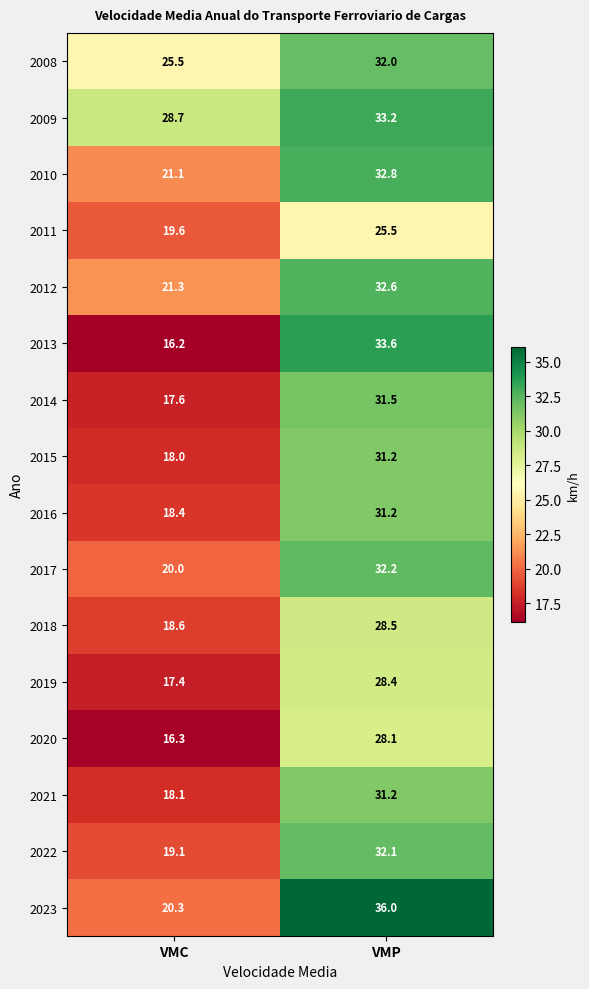

True or false: 2019 has a value of 22.6 at VMC.

False